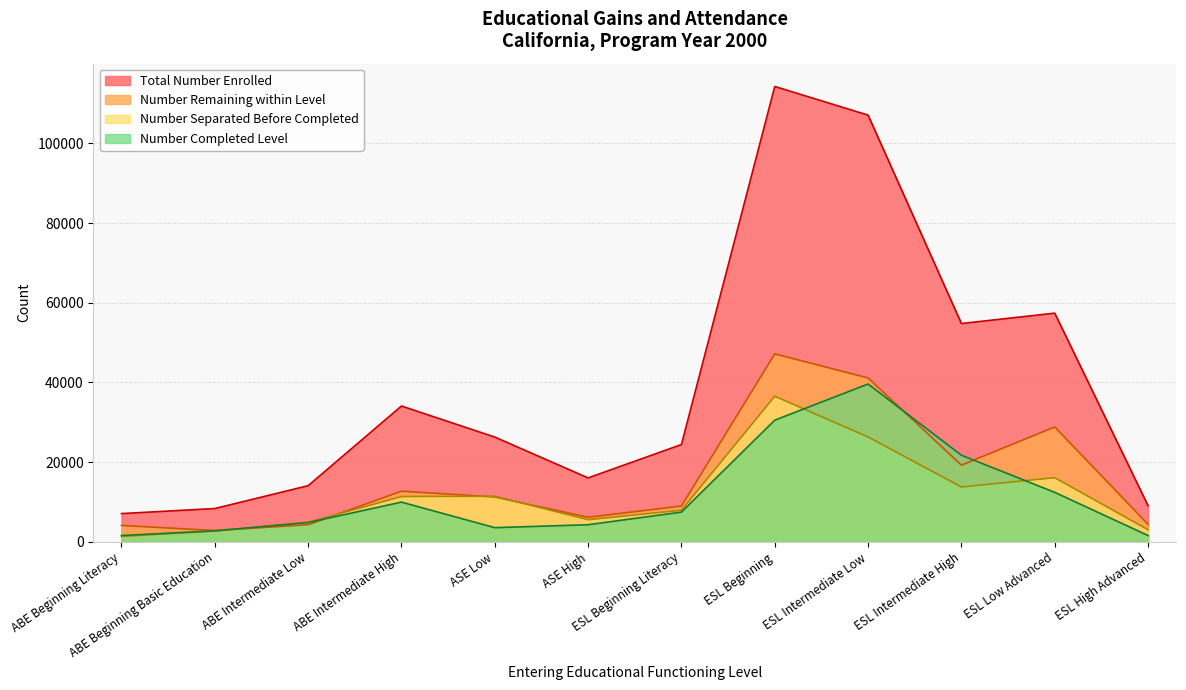

Reading left to right, extract all data points from this chart.

Number Completed Level: 1604	2781	4860	9985	3577	4315	7480	30542	39604	21743	12436	1605
Number Separated Before Completed: 1377	2734	4928	11385	11451	5570	7941	36544	26327	13786	16110	3063
Number Remaining within Level: 4126	2862	4318	12724	11277	6172	9009	47173	41129	19255	28844	4413
Total Number Enrolled: 7107	8377	14106	34094	26305	16057	24430	114259	107060	54784	57390	9081